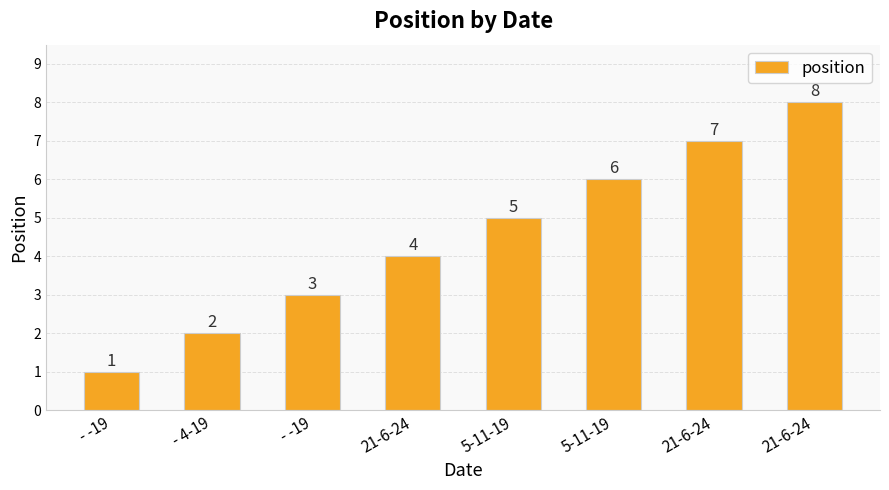

What is the minimum value shown in the chart?

1